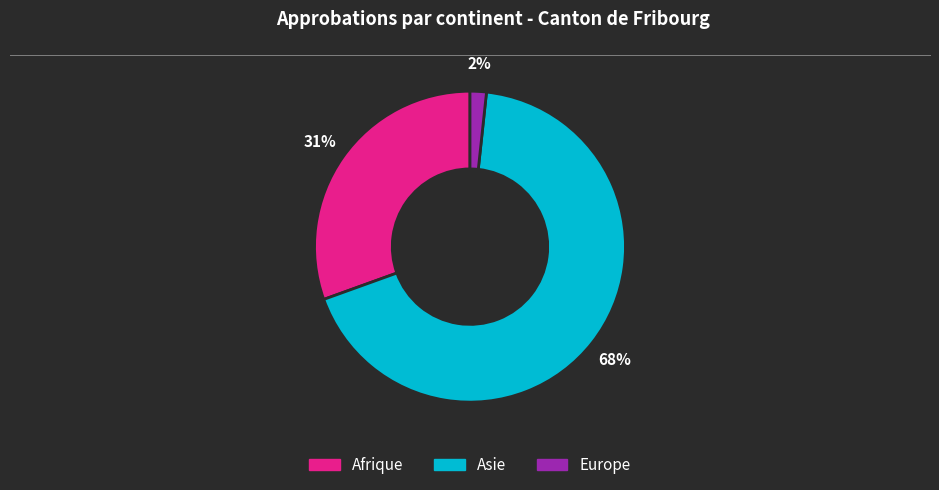

Does Asie represent more than half of the total?

Yes